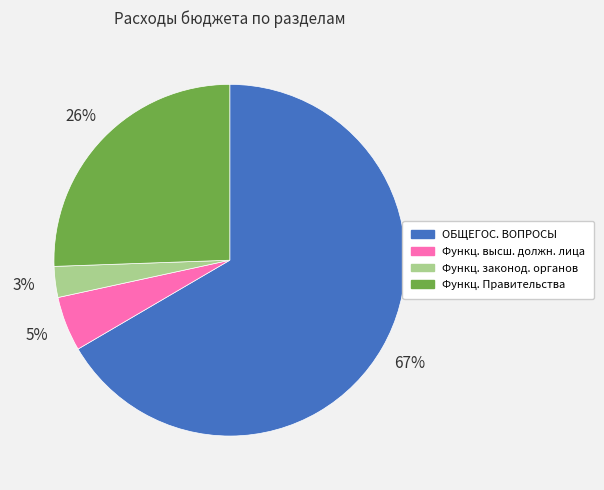

To the nearest percent, what is the average slice percentage?

25%